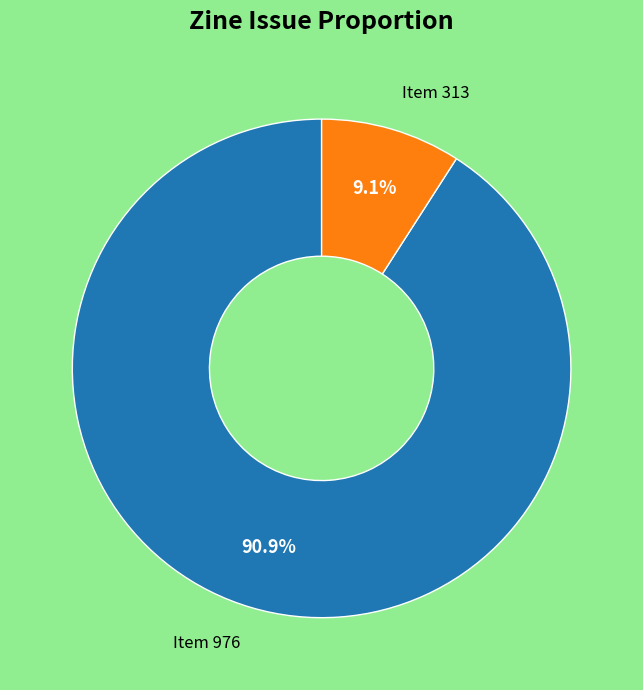

Does any single category account for the majority?

Yes